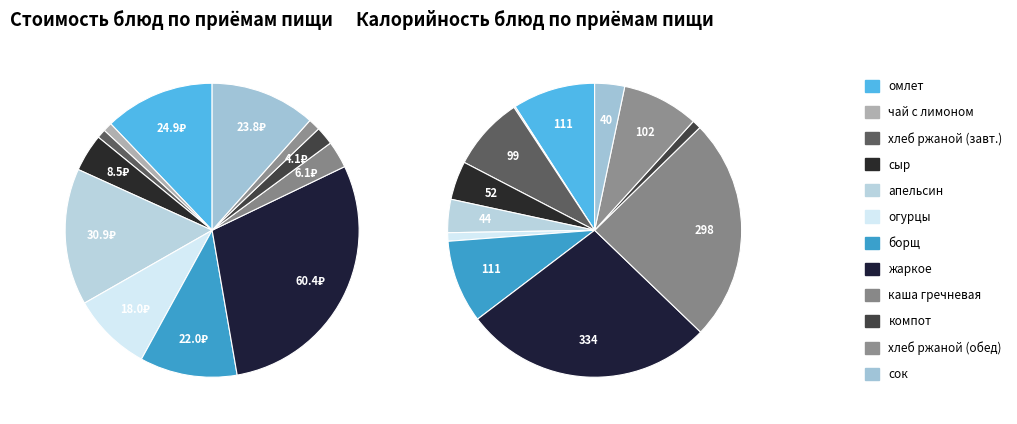

Rank the categories by value from lowest to highest.

хлеб ржаной (завтрак), чай с лимоном без сахара, хлеб ржаной (обед), компот из смеси сухофруктов без сахара, каша гречневая рассыпчатая, сыр порционно, огурцы свежие порционно, борщ с капустой и картофелем со сметаной, сок, омлет натуральный, апельсин свежее нарезка, жаркое по домашнему